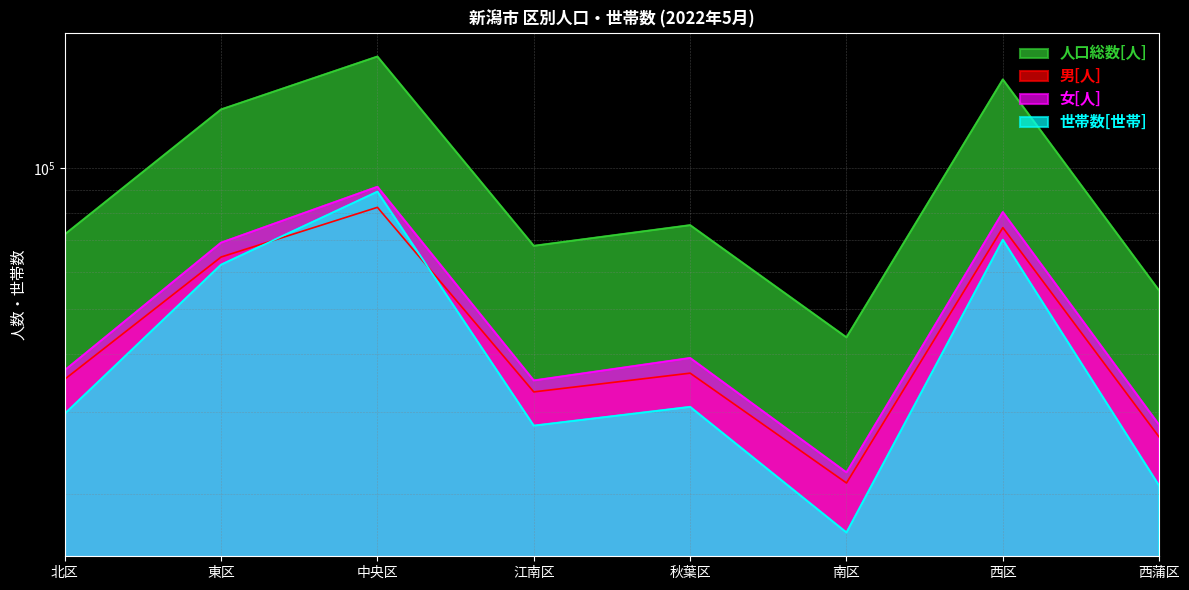

Rank the series by their maximum value, from lowest to highest.

男[人], 世帯数[世帯], 女[人], 人口総数[人]